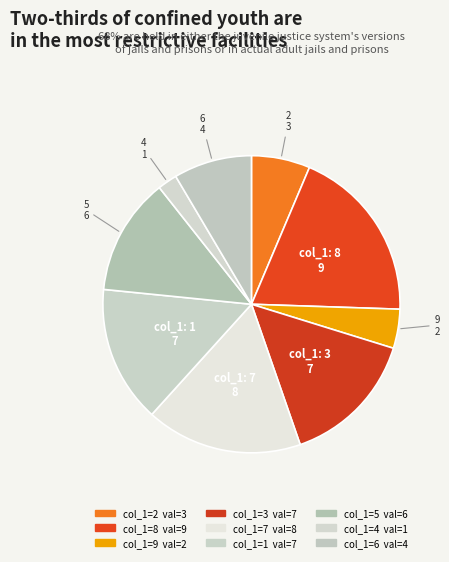

How many segments does this pie chart have?

9